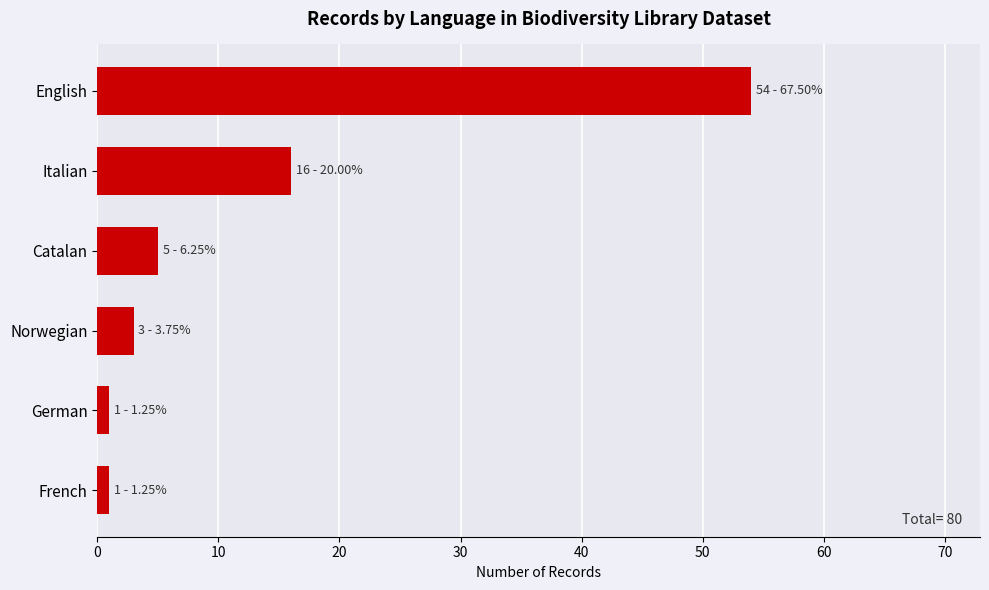

Which has a higher value, French or Catalan?

Catalan